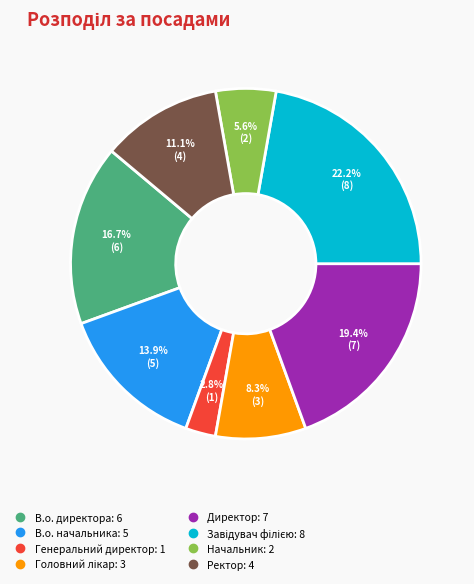

Is it true that Начальник is 6% of the pie?

True